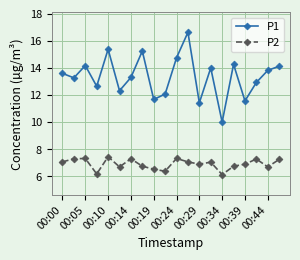

What is the maximum value for P1?

16.6